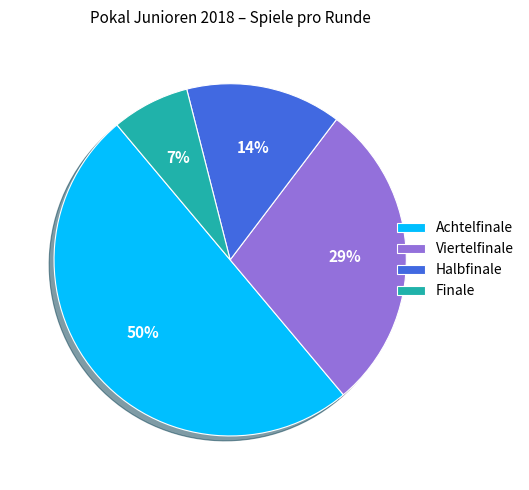

What percentage is the Achtelfinale slice, to the nearest percent?

50%